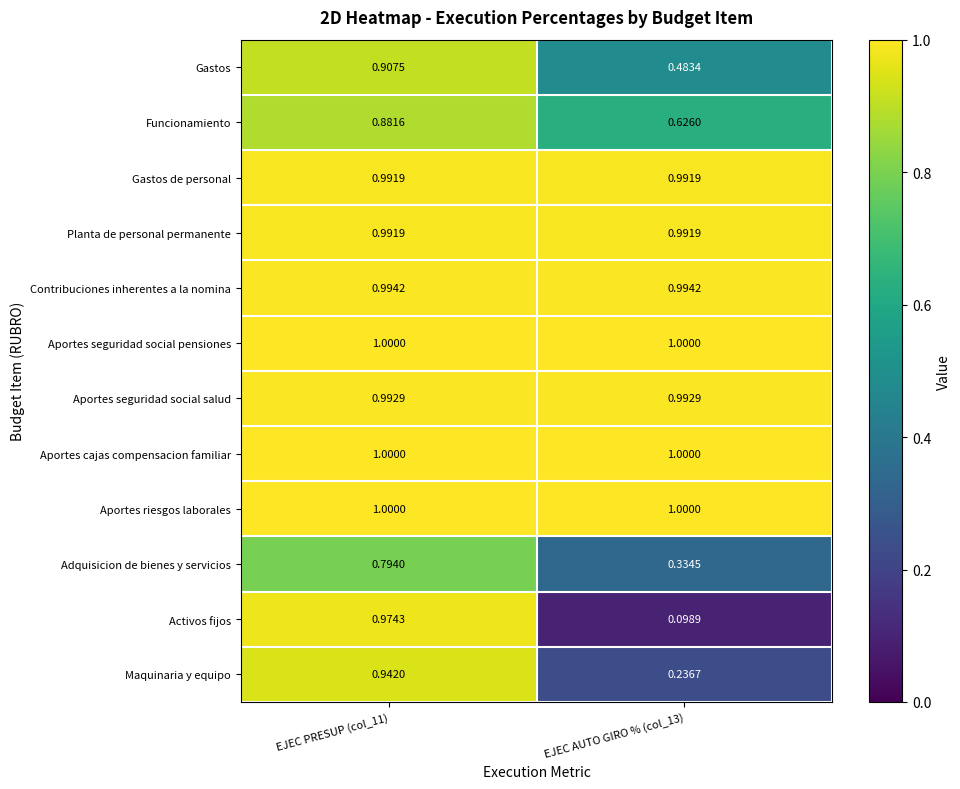

Which series has the widest spread of values?

Activos fijos